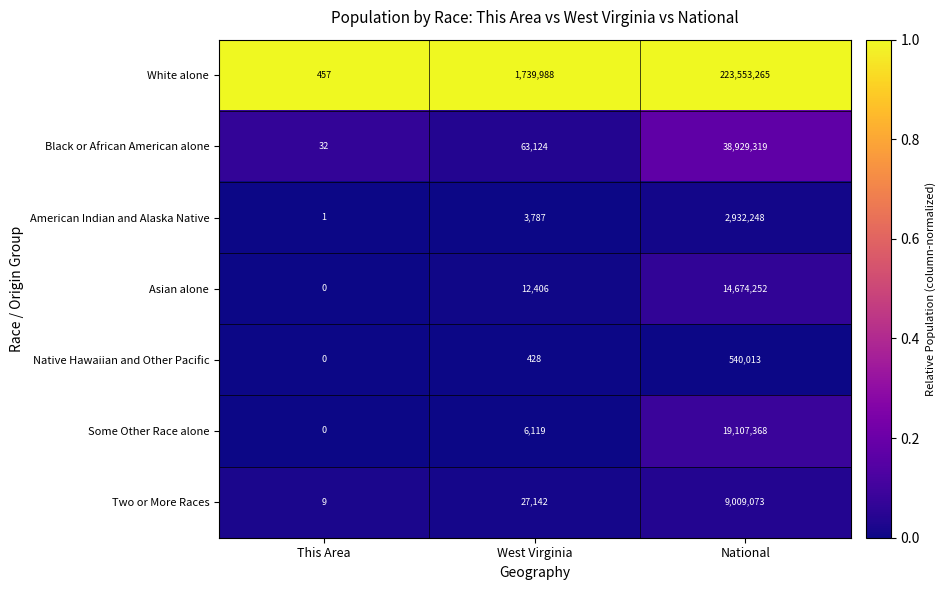

The Two or More Races series shows 9 at This Area. True or false?

True